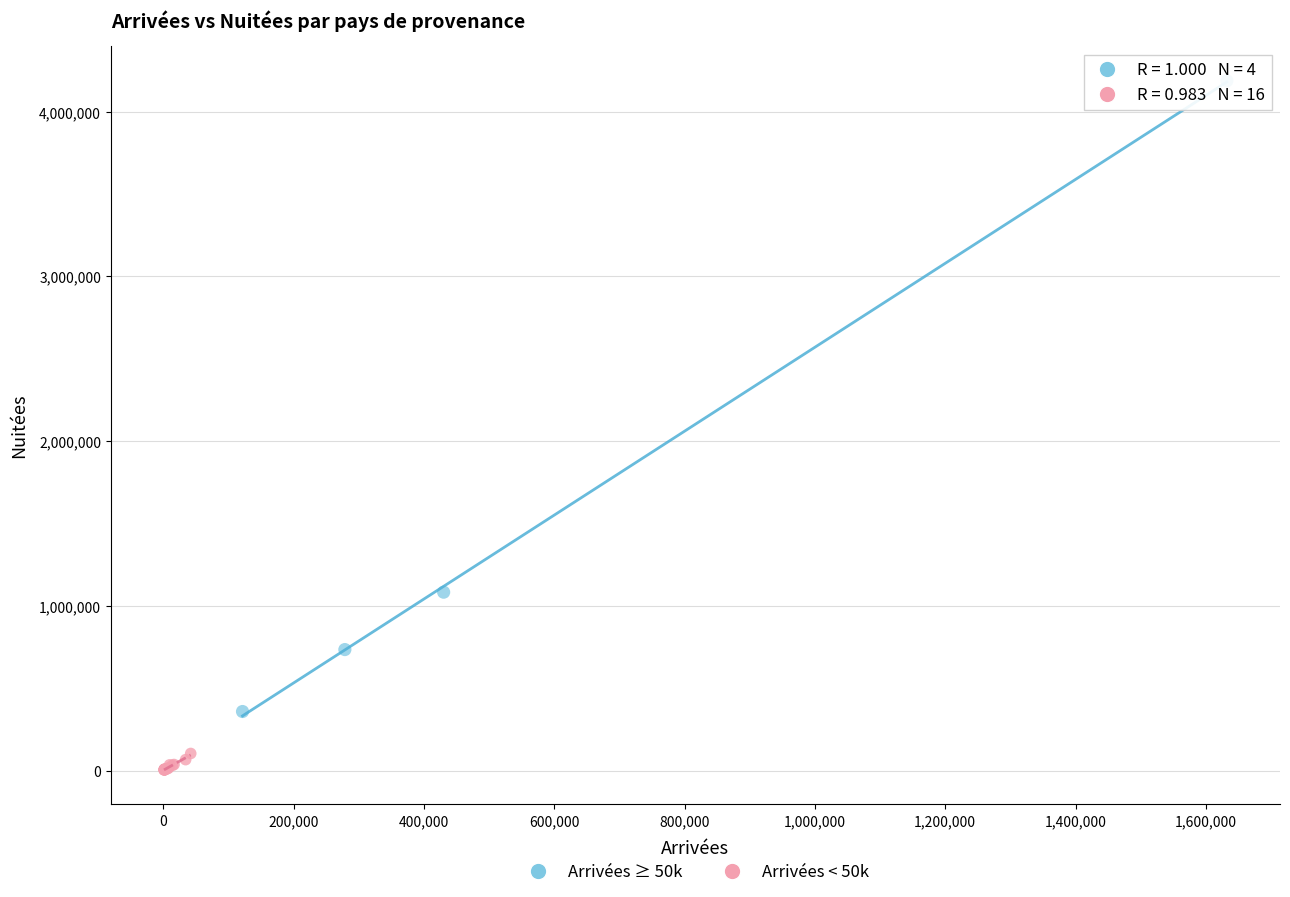

Which series contains the lowest Y value?

Arrivées < 50k